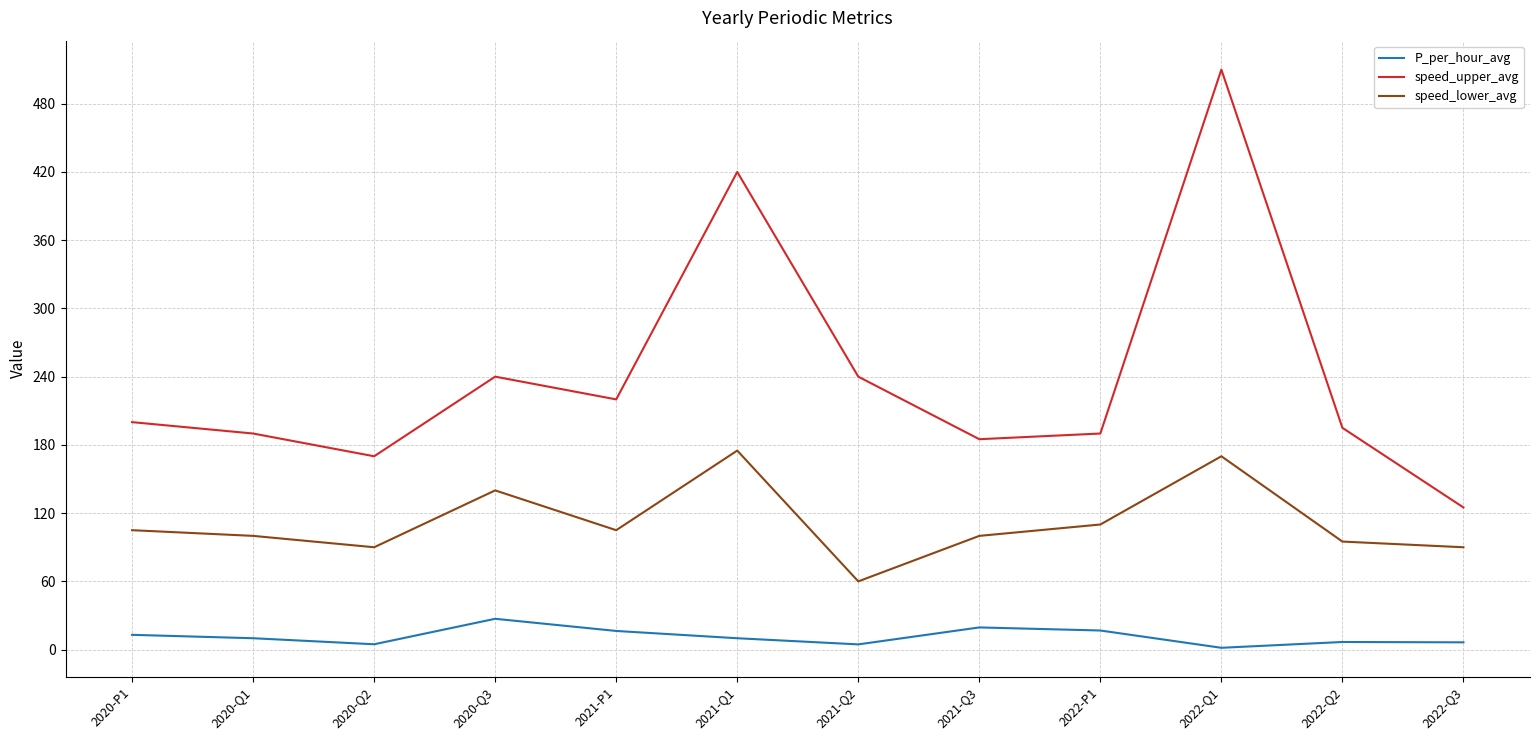

True or false: speed_lower_avg has a value of 90.0 at 2022-Q3.

True